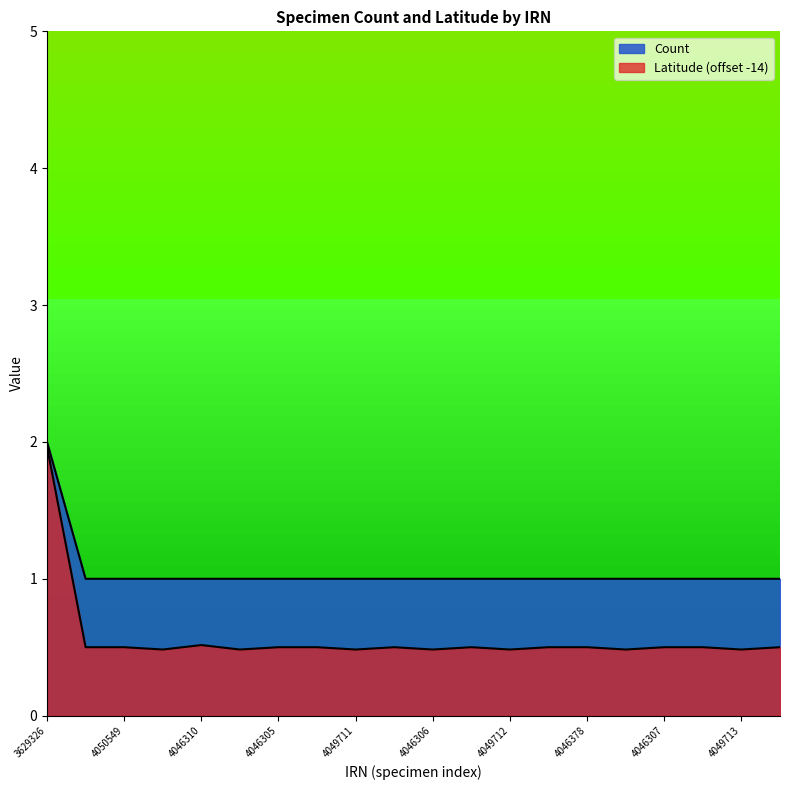

Which category has the lowest value across all series?

4050548